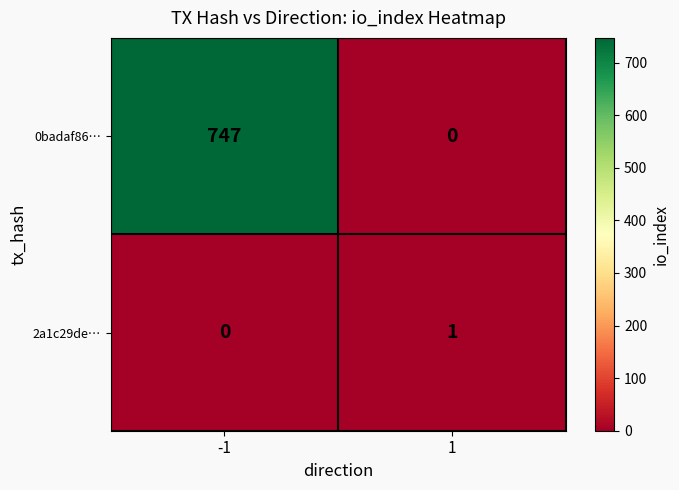

At how many categories does at least one series exceed 368?

1